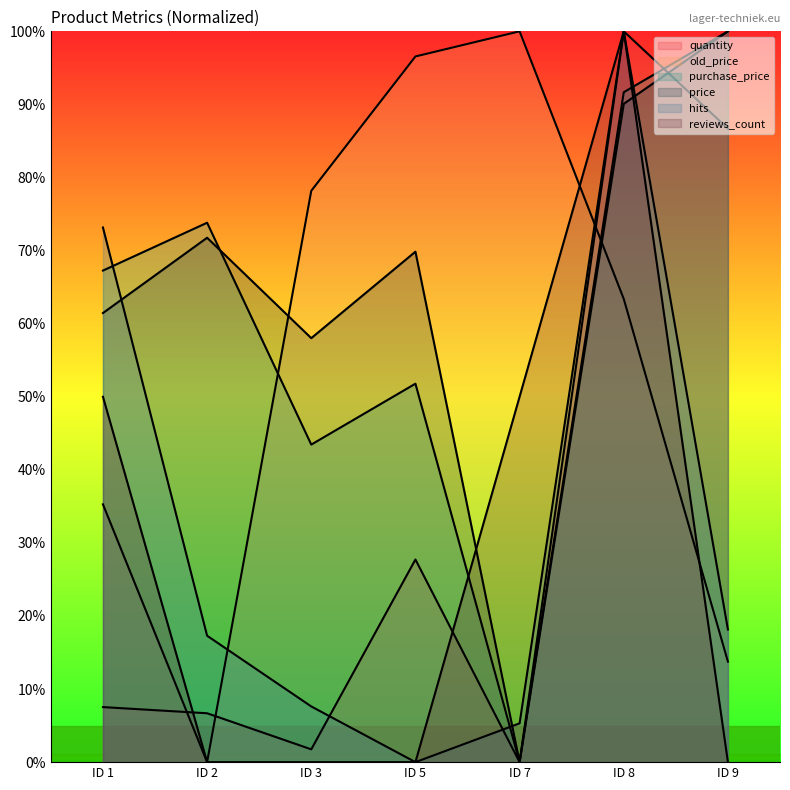

The purchase_price series shows 101.8 at ID 1. True or false?

False